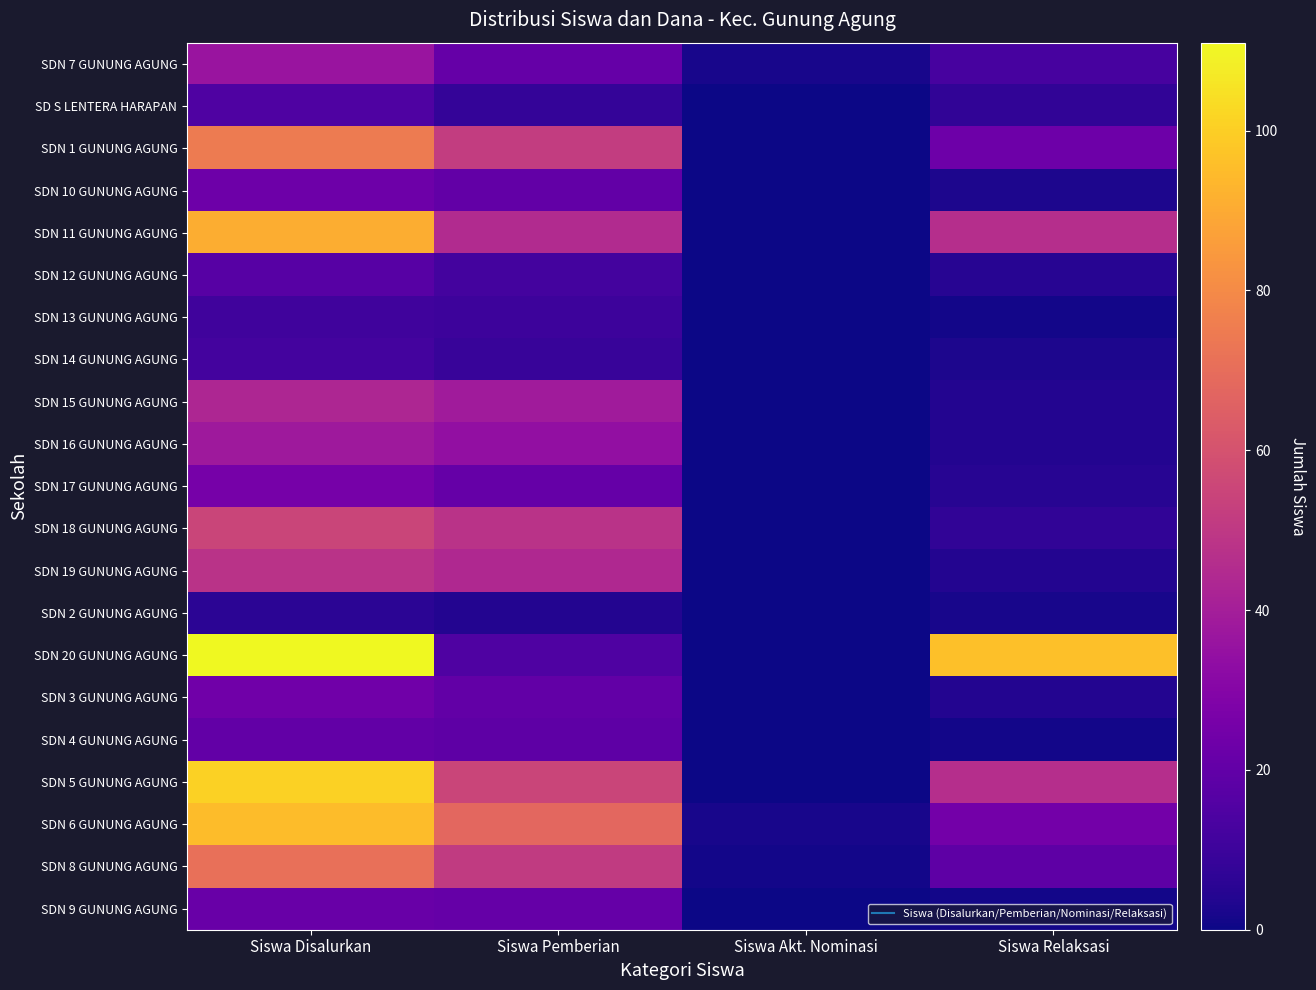

Reading left to right, extract all data points from this chart.

SDN 7 GUNUNG AGUNG: Siswa Disalurkan=36	Siswa Pemberian=21	Siswa Akt. Nominasi=2	Siswa Relaksasi=13
SD S LENTERA HARAPAN: Siswa Disalurkan=15	Siswa Pemberian=8	Siswa Akt. Nominasi=0	Siswa Relaksasi=7
SDN 1 GUNUNG AGUNG: Siswa Disalurkan=75	Siswa Pemberian=52	Siswa Akt. Nominasi=0	Siswa Relaksasi=23
SDN 10 GUNUNG AGUNG: Siswa Disalurkan=23	Siswa Pemberian=20	Siswa Akt. Nominasi=0	Siswa Relaksasi=3
SDN 11 GUNUNG AGUNG: Siswa Disalurkan=91	Siswa Pemberian=45	Siswa Akt. Nominasi=0	Siswa Relaksasi=46
SDN 12 GUNUNG AGUNG: Siswa Disalurkan=17	Siswa Pemberian=12	Siswa Akt. Nominasi=0	Siswa Relaksasi=5
SDN 13 GUNUNG AGUNG: Siswa Disalurkan=11	Siswa Pemberian=10	Siswa Akt. Nominasi=0	Siswa Relaksasi=1
SDN 14 GUNUNG AGUNG: Siswa Disalurkan=12	Siswa Pemberian=9	Siswa Akt. Nominasi=0	Siswa Relaksasi=3
SDN 15 GUNUNG AGUNG: Siswa Disalurkan=43	Siswa Pemberian=39	Siswa Akt. Nominasi=0	Siswa Relaksasi=4
SDN 16 GUNUNG AGUNG: Siswa Disalurkan=38	Siswa Pemberian=34	Siswa Akt. Nominasi=0	Siswa Relaksasi=4
SDN 17 GUNUNG AGUNG: Siswa Disalurkan=26	Siswa Pemberian=21	Siswa Akt. Nominasi=0	Siswa Relaksasi=5
SDN 18 GUNUNG AGUNG: Siswa Disalurkan=55	Siswa Pemberian=48	Siswa Akt. Nominasi=0	Siswa Relaksasi=7
SDN 19 GUNUNG AGUNG: Siswa Disalurkan=48	Siswa Pemberian=44	Siswa Akt. Nominasi=0	Siswa Relaksasi=4
SDN 2 GUNUNG AGUNG: Siswa Disalurkan=6	Siswa Pemberian=4	Siswa Akt. Nominasi=0	Siswa Relaksasi=2
SDN 20 GUNUNG AGUNG: Siswa Disalurkan=111	Siswa Pemberian=15	Siswa Akt. Nominasi=0	Siswa Relaksasi=96
SDN 3 GUNUNG AGUNG: Siswa Disalurkan=24	Siswa Pemberian=20	Siswa Akt. Nominasi=0	Siswa Relaksasi=4
SDN 4 GUNUNG AGUNG: Siswa Disalurkan=20	Siswa Pemberian=19	Siswa Akt. Nominasi=0	Siswa Relaksasi=1
SDN 5 GUNUNG AGUNG: Siswa Disalurkan=101	Siswa Pemberian=55	Siswa Akt. Nominasi=0	Siswa Relaksasi=46
SDN 6 GUNUNG AGUNG: Siswa Disalurkan=95	Siswa Pemberian=68	Siswa Akt. Nominasi=2	Siswa Relaksasi=25
SDN 8 GUNUNG AGUNG: Siswa Disalurkan=71	Siswa Pemberian=51	Siswa Akt. Nominasi=1	Siswa Relaksasi=19
SDN 9 GUNUNG AGUNG: Siswa Disalurkan=22	Siswa Pemberian=21	Siswa Akt. Nominasi=0	Siswa Relaksasi=1